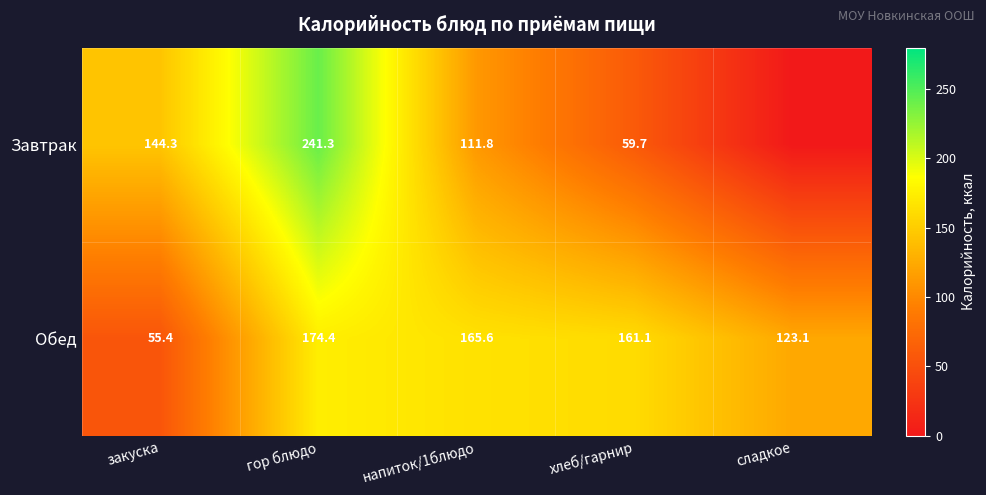

The Обед series shows 262.8 at хлеб/гарнир. True or false?

False